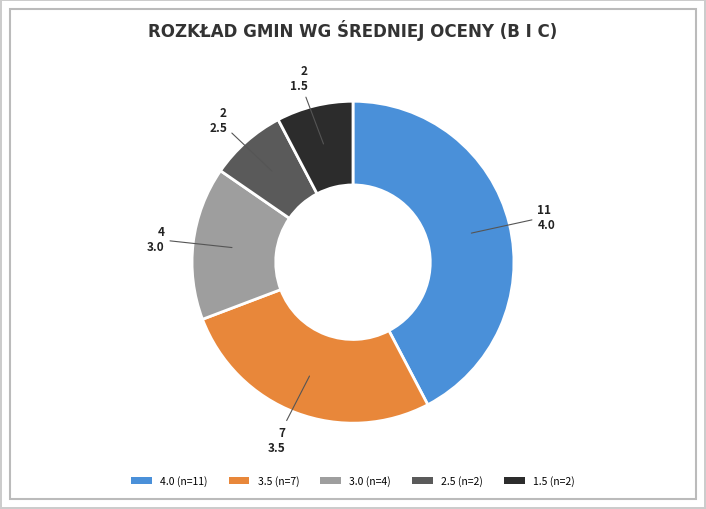

Is the sum of 3.0 (n=4) and 2.5 (n=2) greater than half?

No